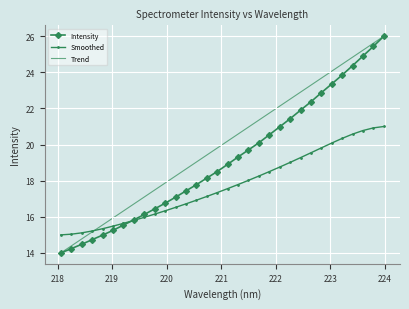

True or false: Smoothed and Trend cross at least once.

True